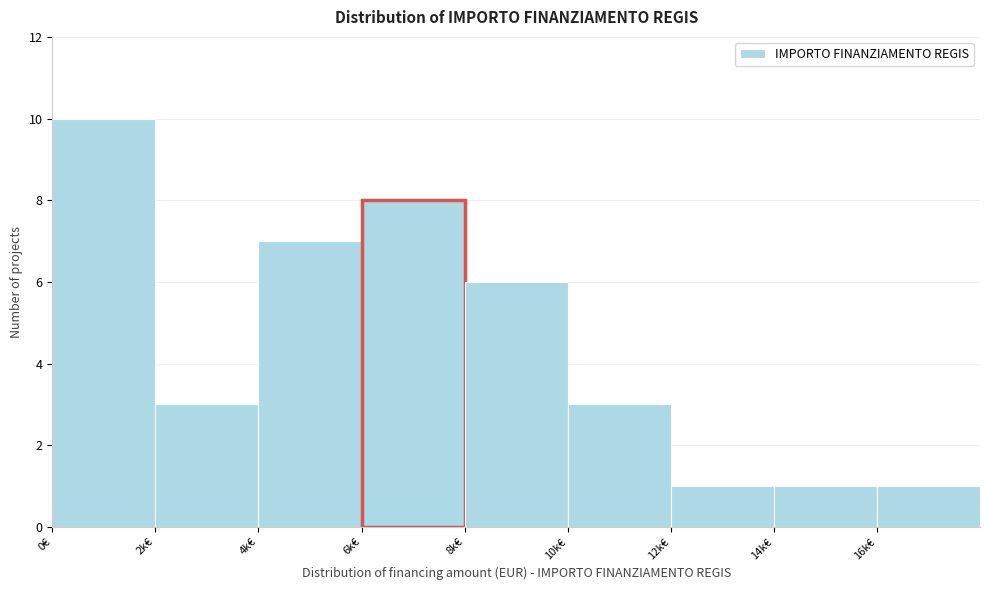

Reading right to left, what are all the values shown in this chart?

16k€=1	14k€=1	12k€=1	10k€=3	8k€=6	6k€=8	4k€=7	2k€=3	0€=10